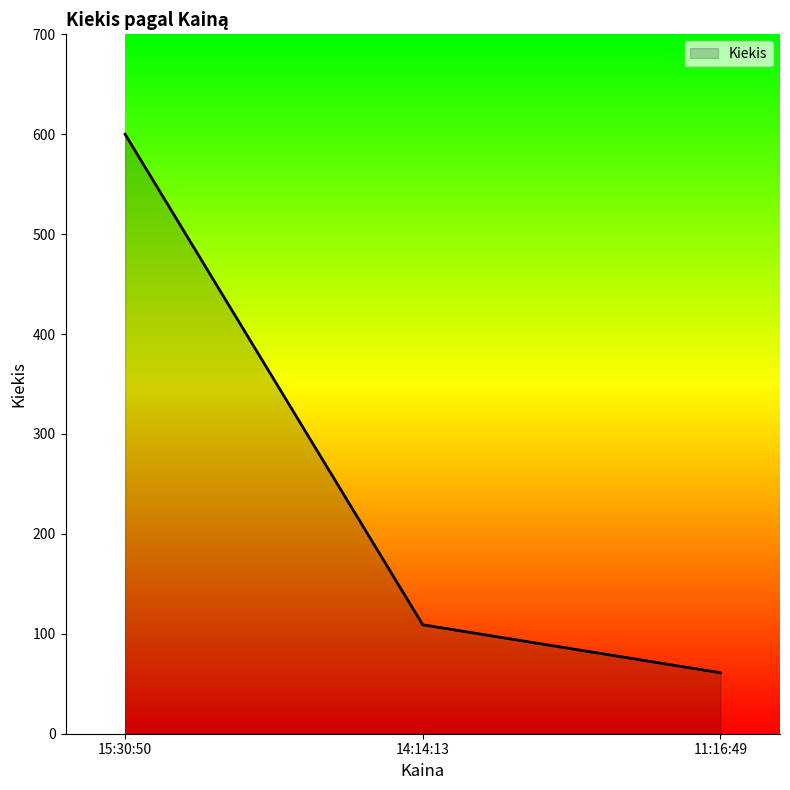

Which label corresponds to the smallest value in the chart?

11:16:49